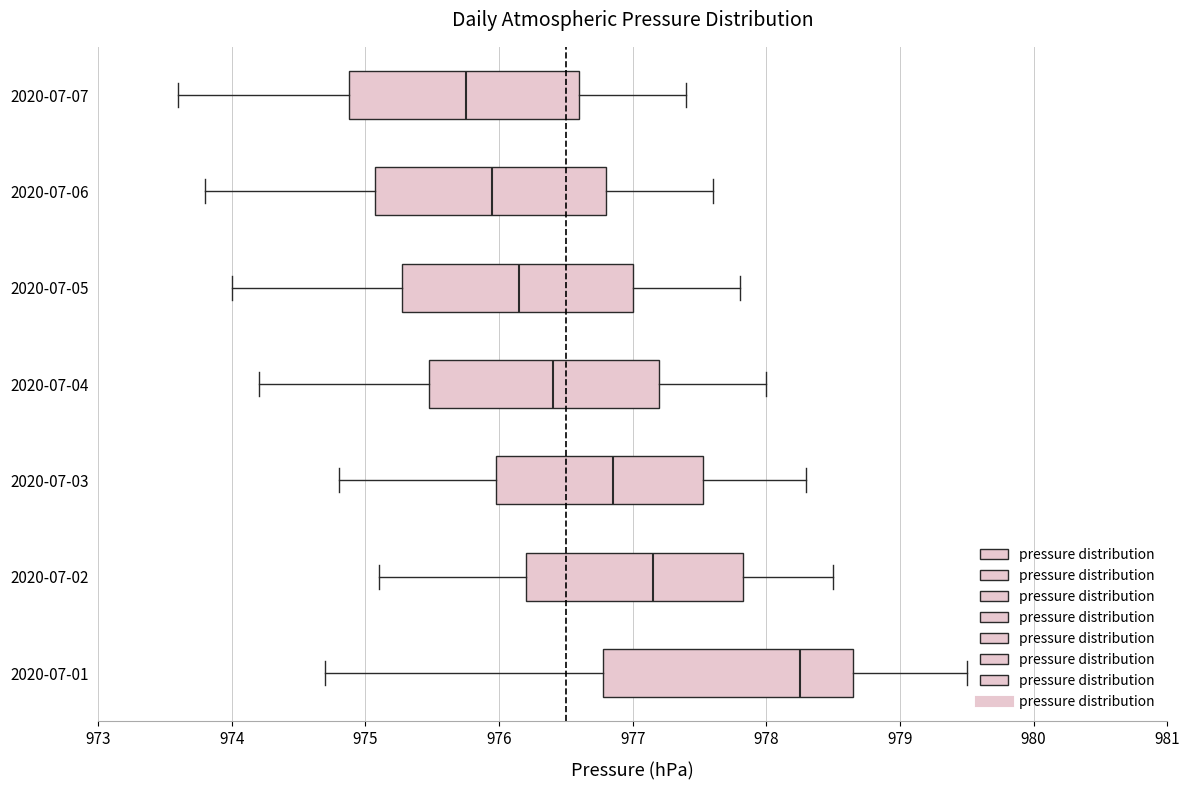

Which box is the widest, from its left edge to its right edge?

2020-07-01